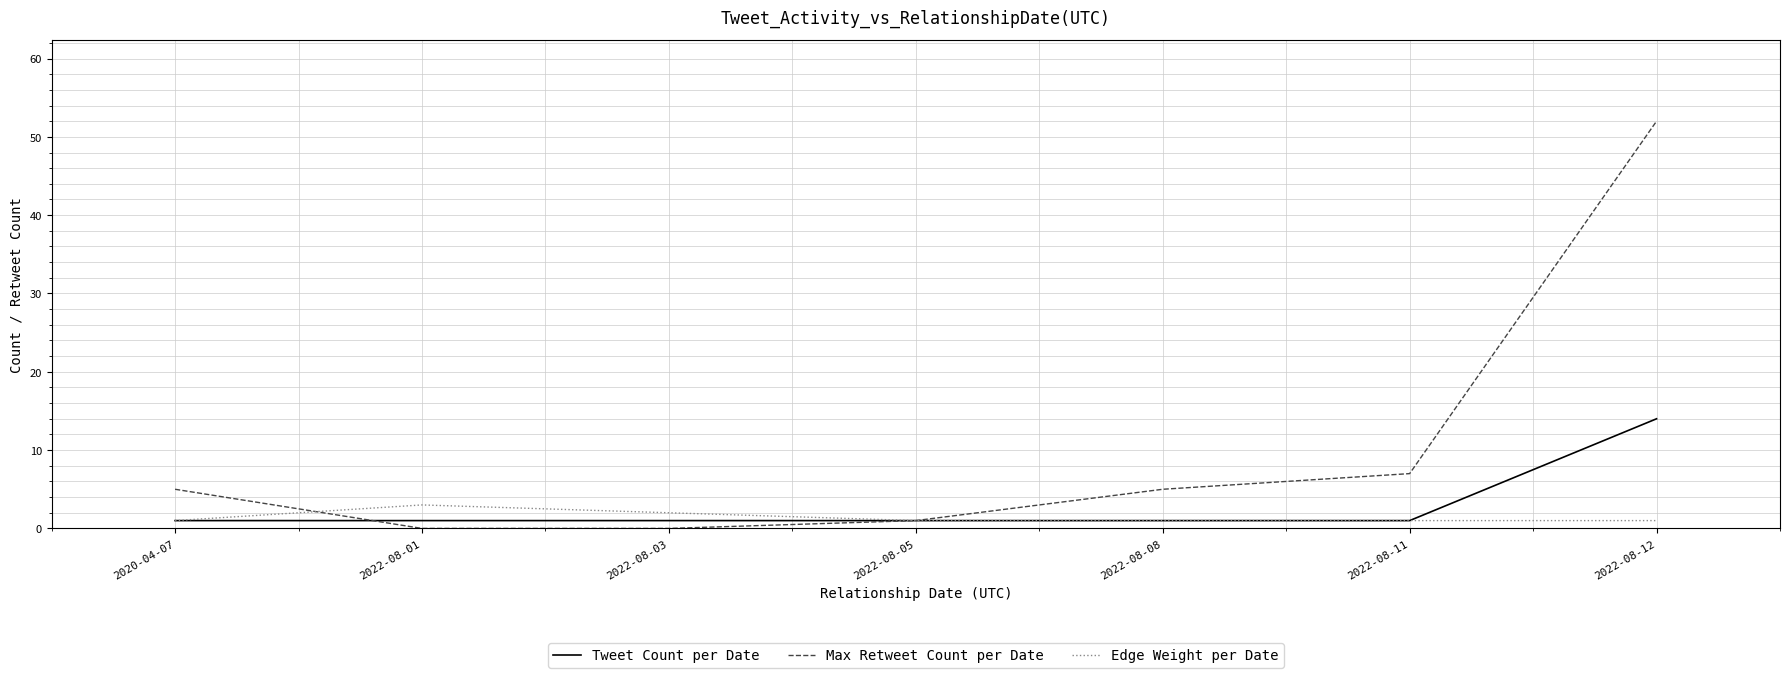

What is the total value across all series at 2022-08-05?

3